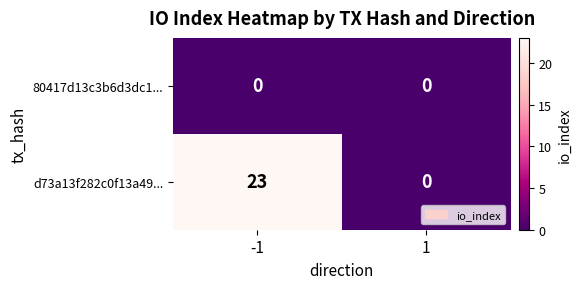

The value of 80417d13c3b6d3dc1... at 1 is 0. True or false?

True